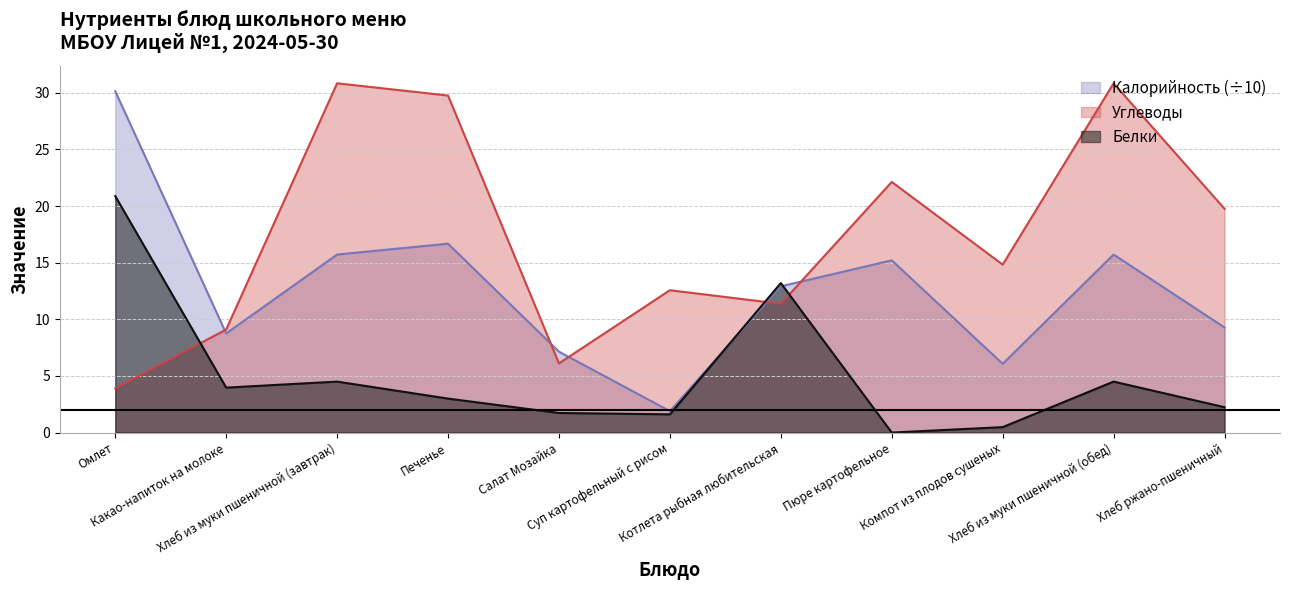

The Белки series shows 0.0 at Пюре картофельное. True or false?

True